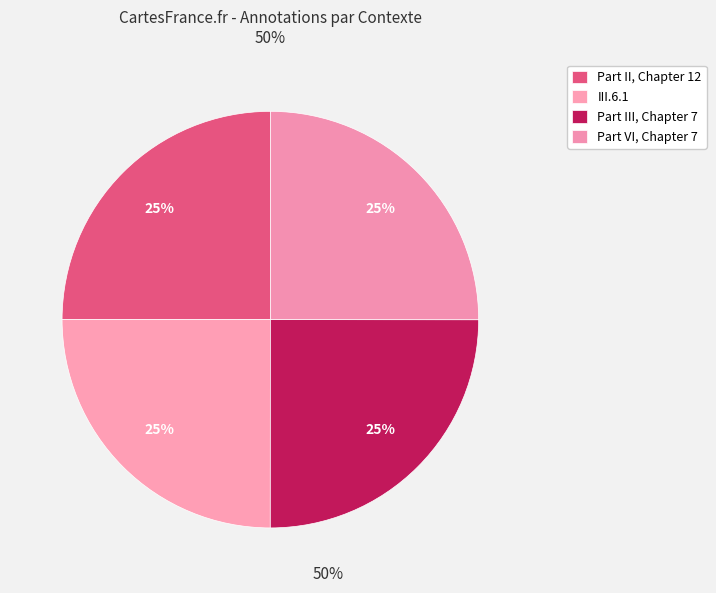

Count the number of slices in the pie.

4